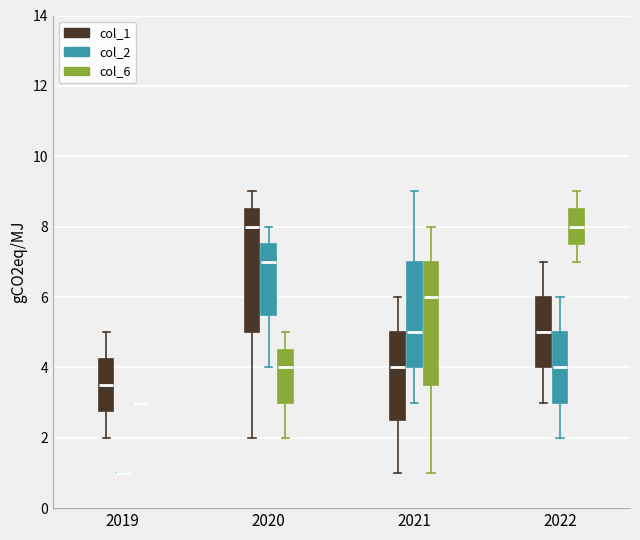

Reading left to right, transcribe this box plot: for each box, give where its median line is, the range the box spans, and where its two whiskers end, as read against the y-axis. The values are not printed on the chart, so give them approximately, as read against the axis.

2019 (col_1): median 3.6, box 2.8 to 4.2, whiskers 2.0 to 5.0
2019 (col_2): box collapsed to a line at 1.0, whiskers 1.0 to 1.0
2019 (col_6): box collapsed to a line at 3.0, whiskers 3.0 to 3.0
2020 (col_1): median 8.0, box 5.0 to 8.6, whiskers 2.0 to 9.0
2020 (col_2): median 7.0, box 5.6 to 7.6, whiskers 4.0 to 8.0
2020 (col_6): median 4.0, box 3.0 to 4.6, whiskers 2.0 to 5.0
2021 (col_1): median 4.0, box 2.6 to 5.0, whiskers 1.0 to 6.0
2021 (col_2): median 5.0, box 4.0 to 7.0, whiskers 3.0 to 9.0
2021 (col_6): median 6.0, box 3.6 to 7.0, whiskers 1.0 to 8.0
2022 (col_1): median 5.0, box 4.0 to 6.0, whiskers 3.0 to 7.0
2022 (col_2): median 4.0, box 3.0 to 5.0, whiskers 2.0 to 6.0
2022 (col_6): median 8.0, box 7.6 to 8.6, whiskers 7.0 to 9.0